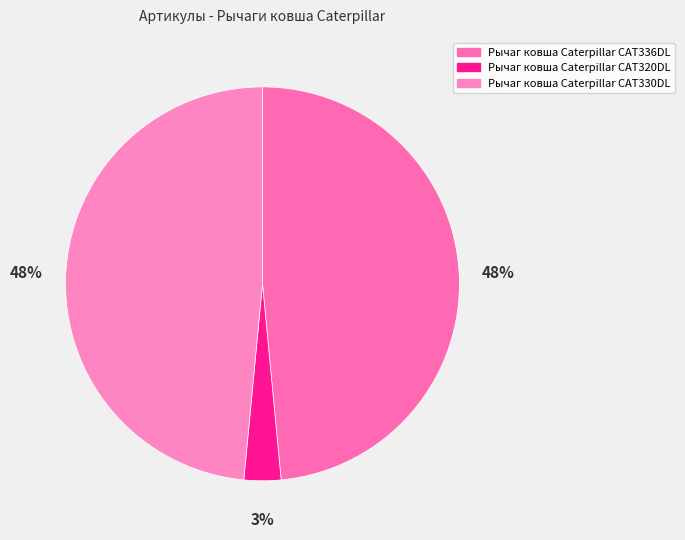

Combined, do Рычаг ковша Caterpillar CAT336DL and Рычаг ковша Caterpillar CAT320DL account for over 50%?

Yes